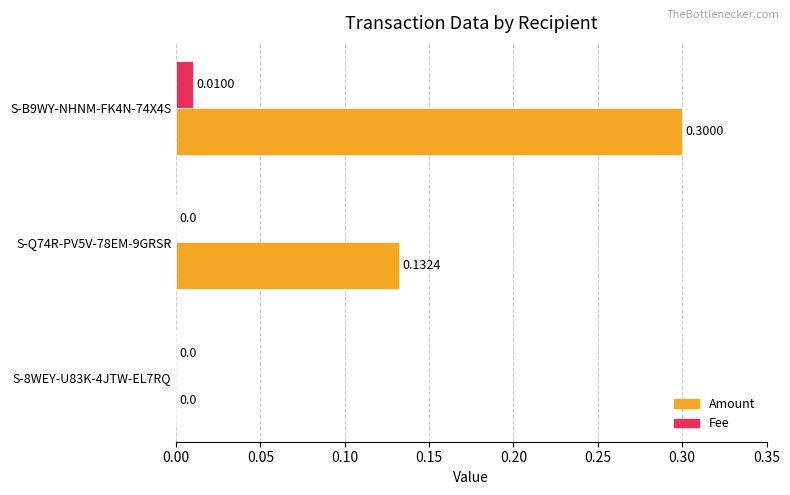

Which series has the largest range (max minus min)?

Amount